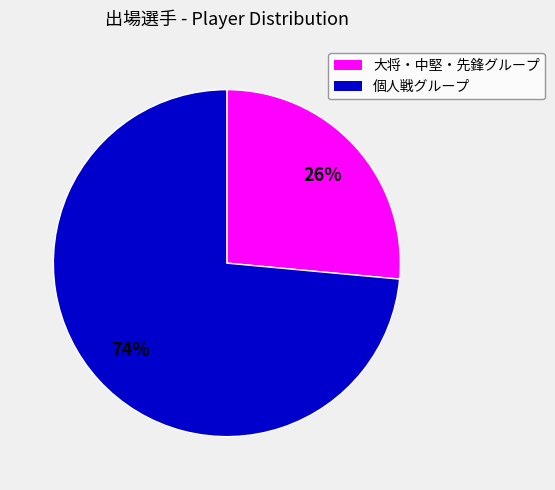

To the nearest percent, what is the average slice percentage?

50%